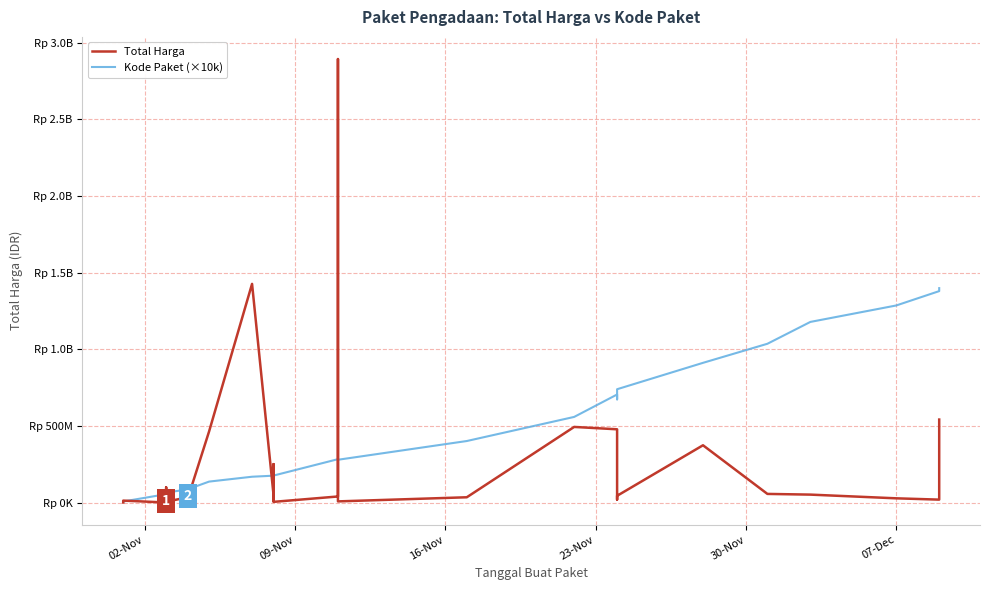

Reading left to right, extract all data points from this chart.

Total Harga: 333600	12453900	78000	98772570	2772000	265000	4672200	182000	8742500	5129000	34000000	32441200	577875	23653000	464002100	1425867900	49730040	9180000	15513960	250350000	4350000	39440000	2892122000	7401240	34292000	493000000	477600000	19175000	43859200	373404000	56152800	51601000	27412000	18900000	541071000
Kode Paket (×10k): 4640000	6750000	54490000	59970000	62140000	62460000	63000000	63500000	63970000	65030000	85300000	86460000	86680000	86010000	136520000	168230000	175090000	172720000	172830000	172380000	175800000	282710000	284250000	278910000	401120000	558260000	704530000	672790000	738940000	911010000	1035410000	1177830000	1285160000	1378760000	1398170000